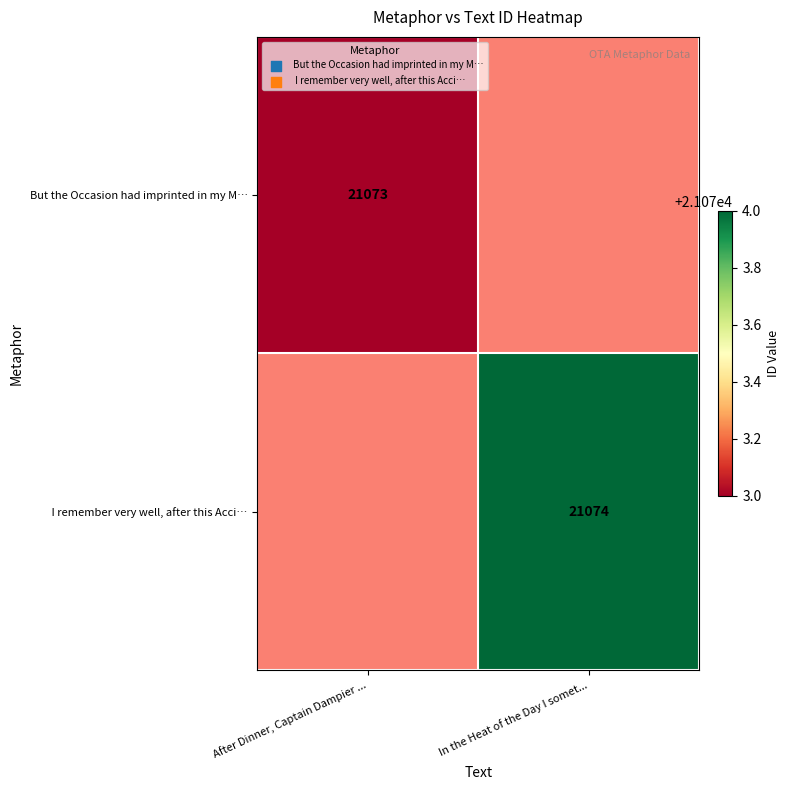

How many series are shown in this chart?

2